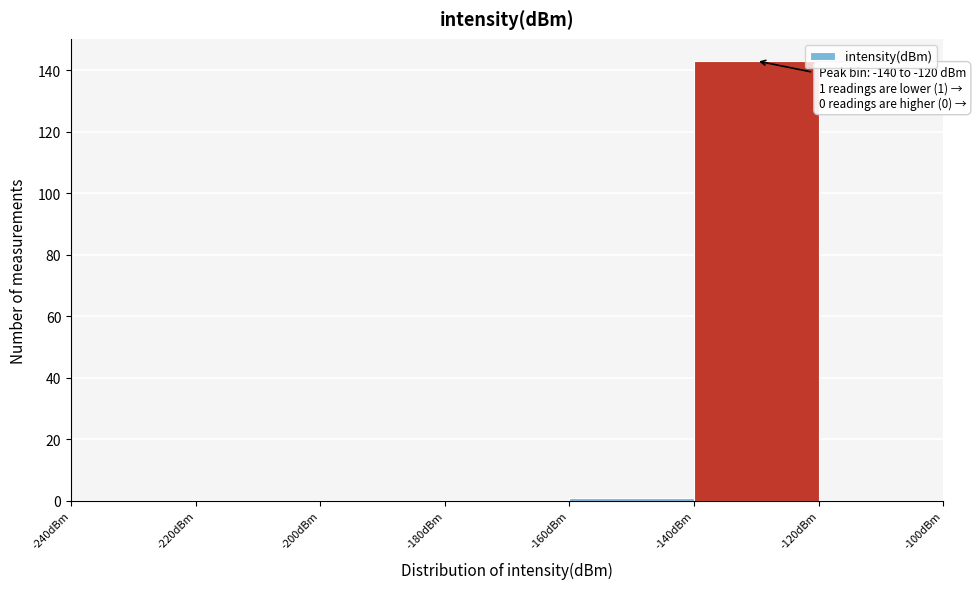

Which range on the x-axis has the tallest bar?

-140 to -120